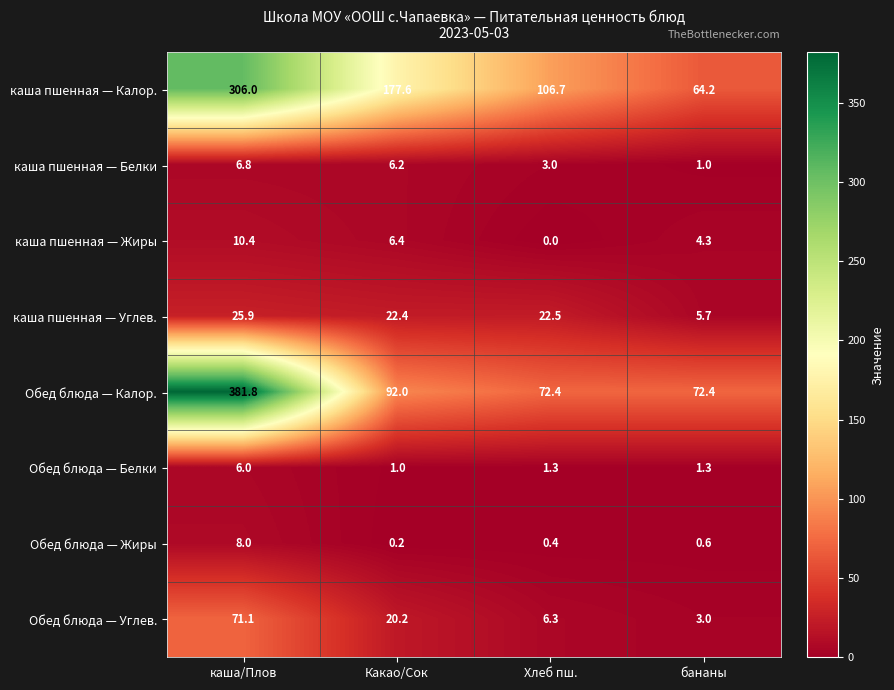

How many categories are shown in the chart?

4